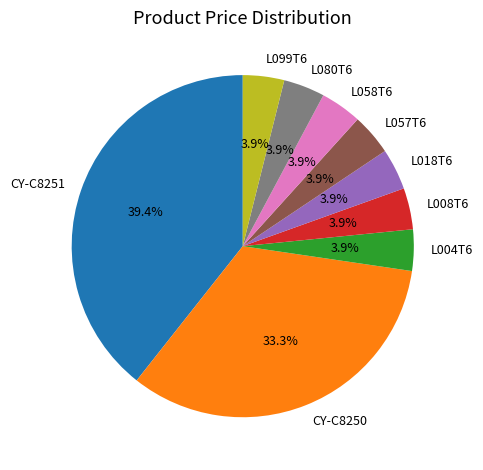

Count the number of slices in the pie.

9